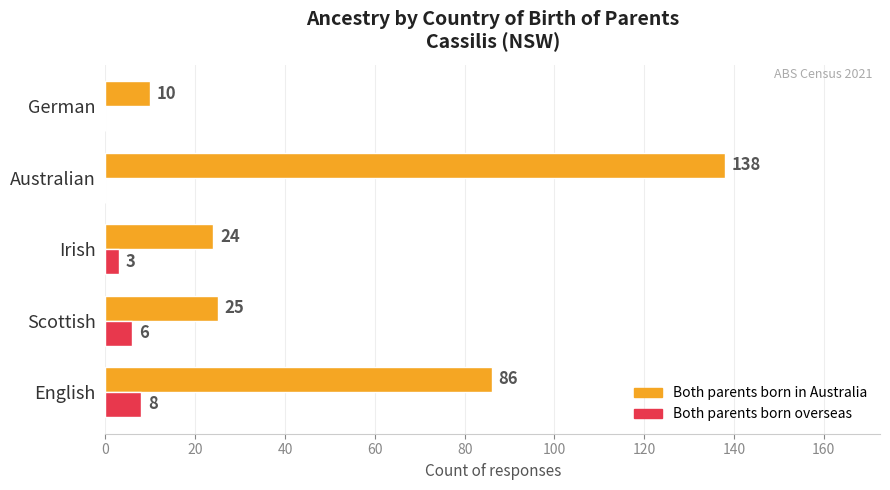

True or false: Both parents born overseas has a value of 3 at Irish.

True